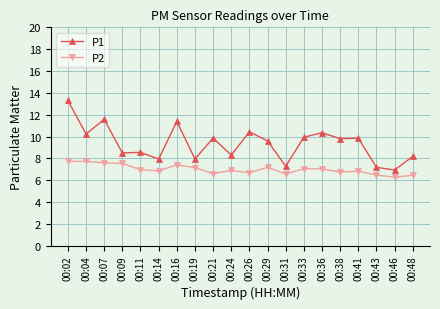

What is the minimum value for P2?

6.3